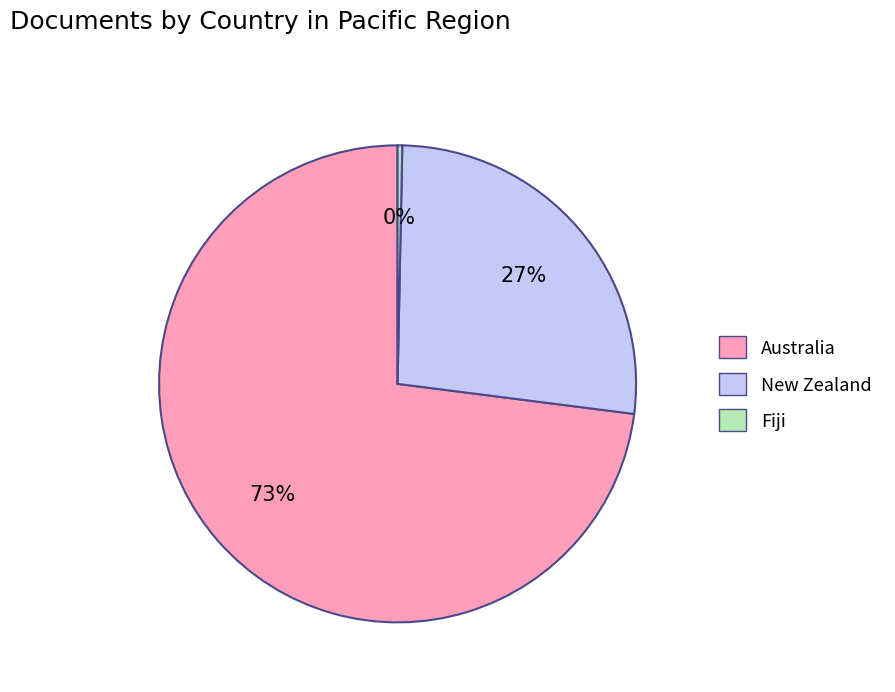

Does any single category account for the majority?

Yes